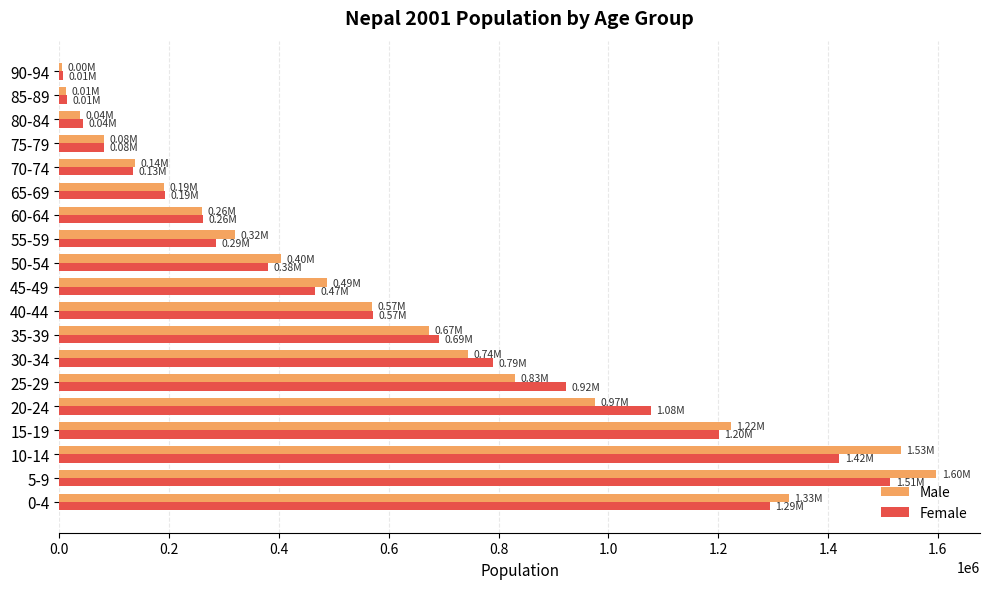

What is the sum of the Female values at 10-14 and 35-39?

2112550.0